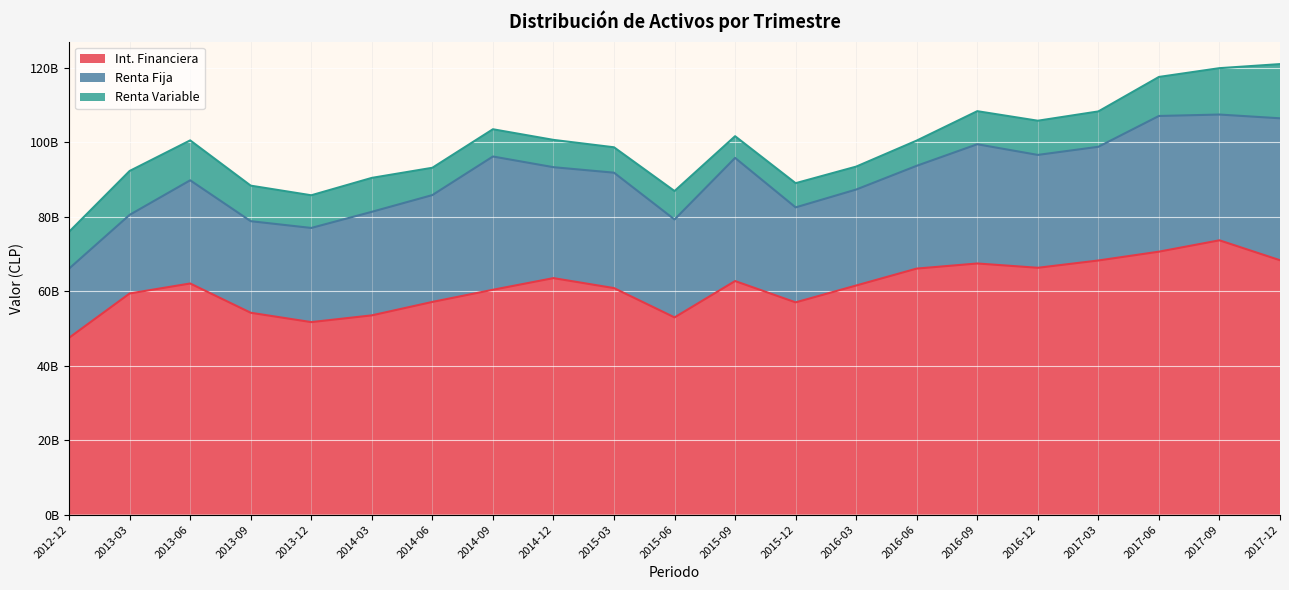

What is the minimum value shown in the chart?

5829198791.8